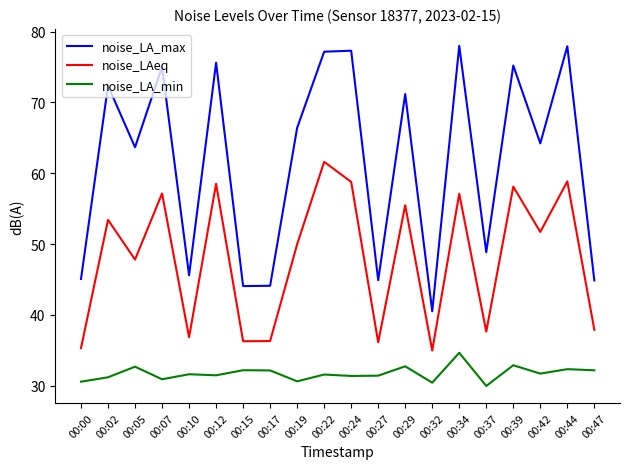

True or false: noise_LAeq and noise_LA_min cross at least once.

False